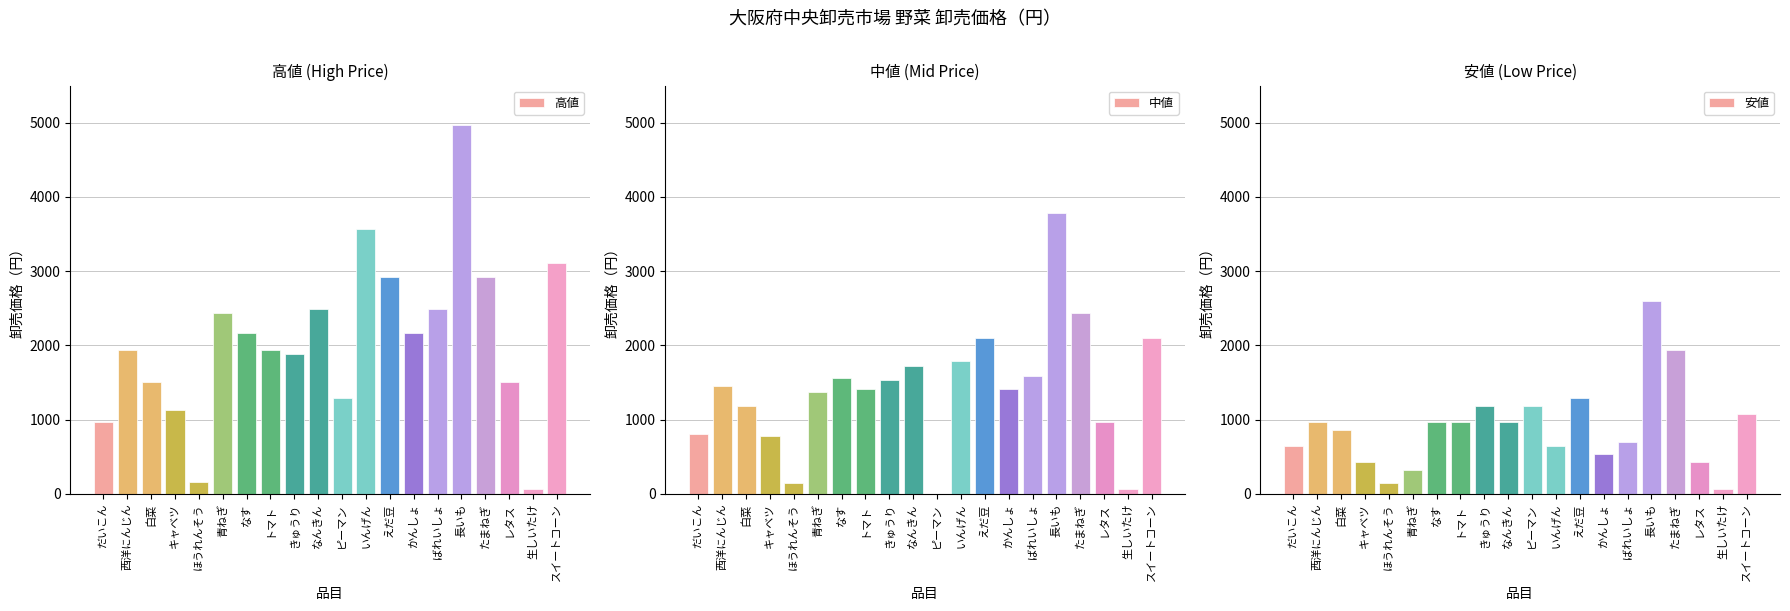

What are all the series names shown in the legend?

高値, 中値, 安値